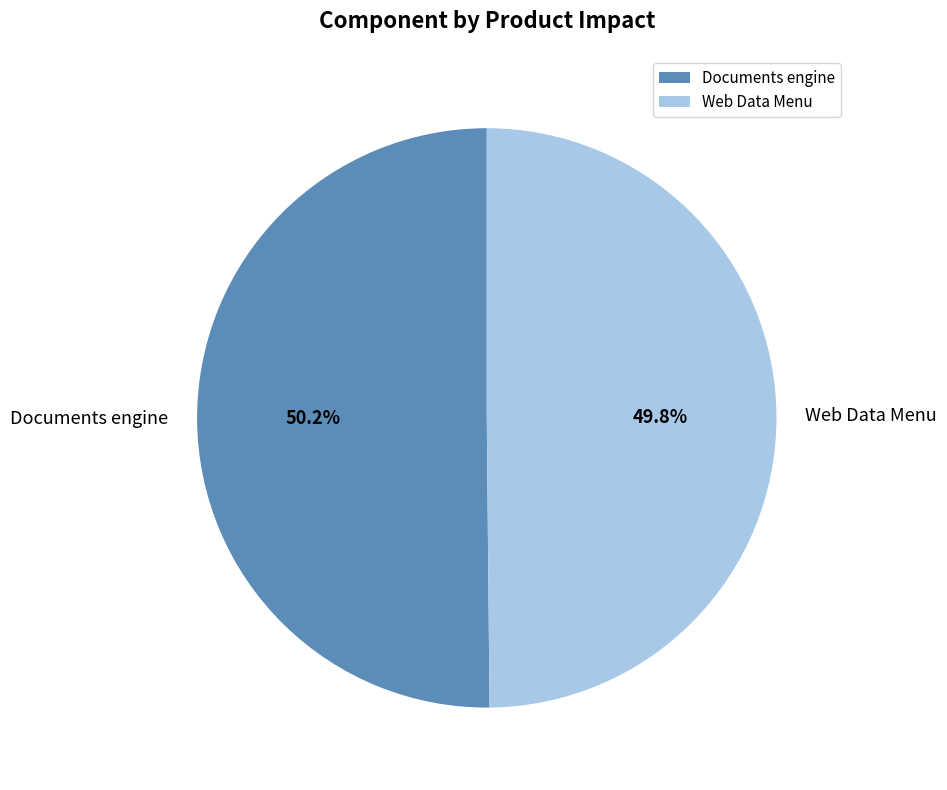

Is it true that Documents engine is 58% of the pie?

False